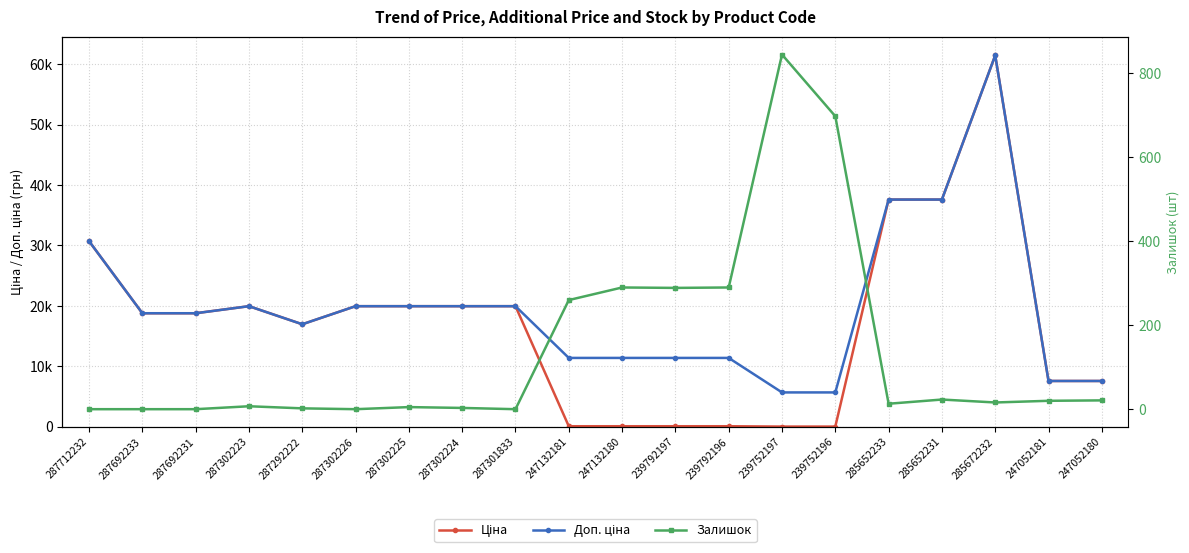

What is the maximum value for Доп. ціна?

61434.3